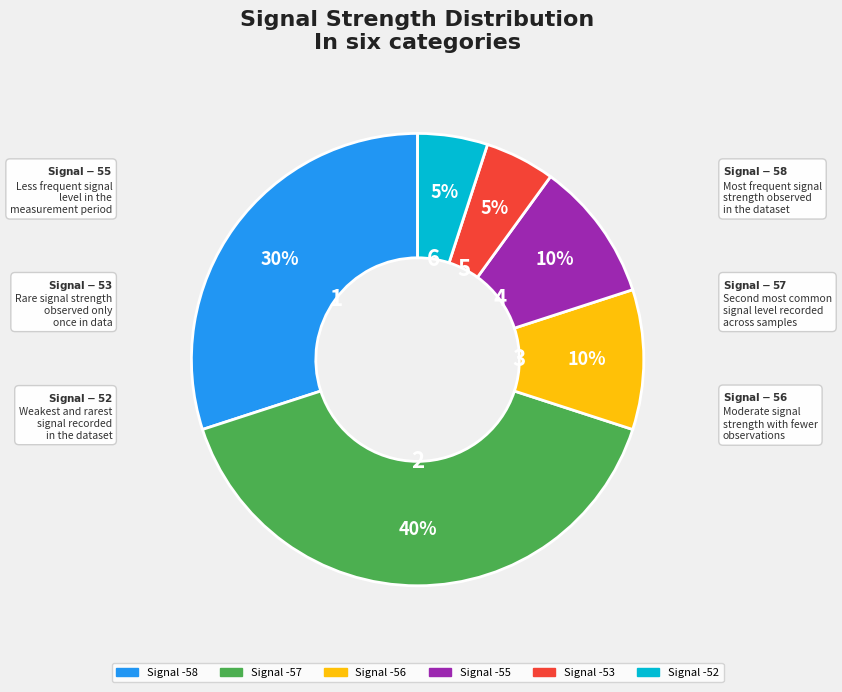

Count the number of slices in the pie.

6